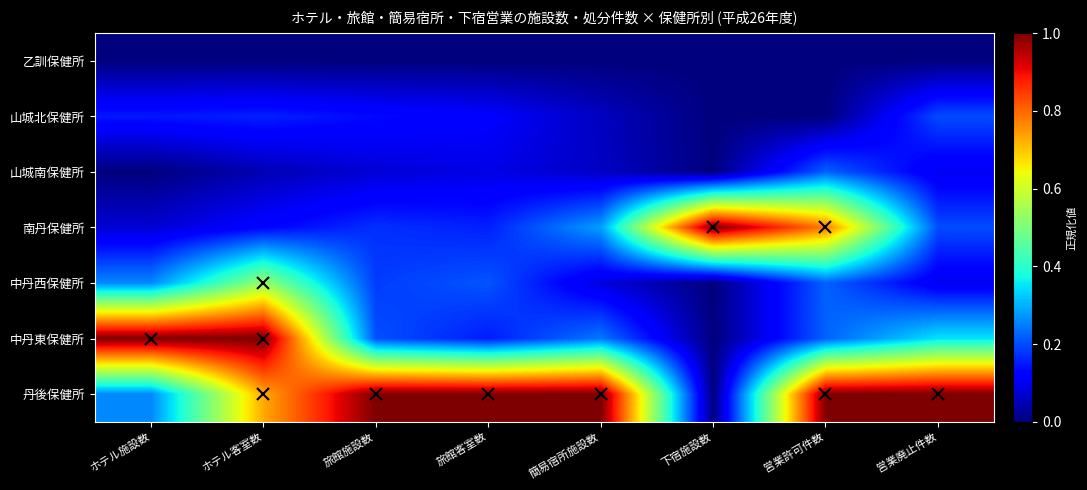

Which label corresponds to the smallest value in the chart?

ホテル施設数